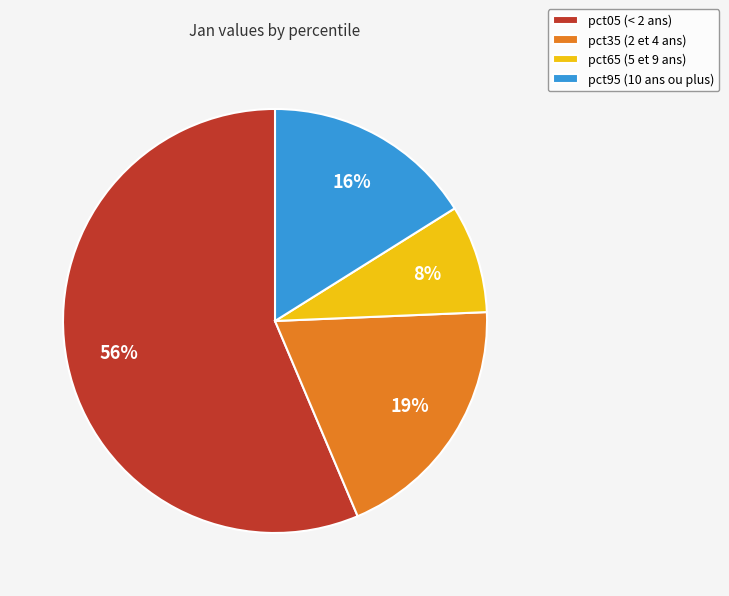

Which category has the smallest portion of the pie?

pct65 (5 et 9 ans)